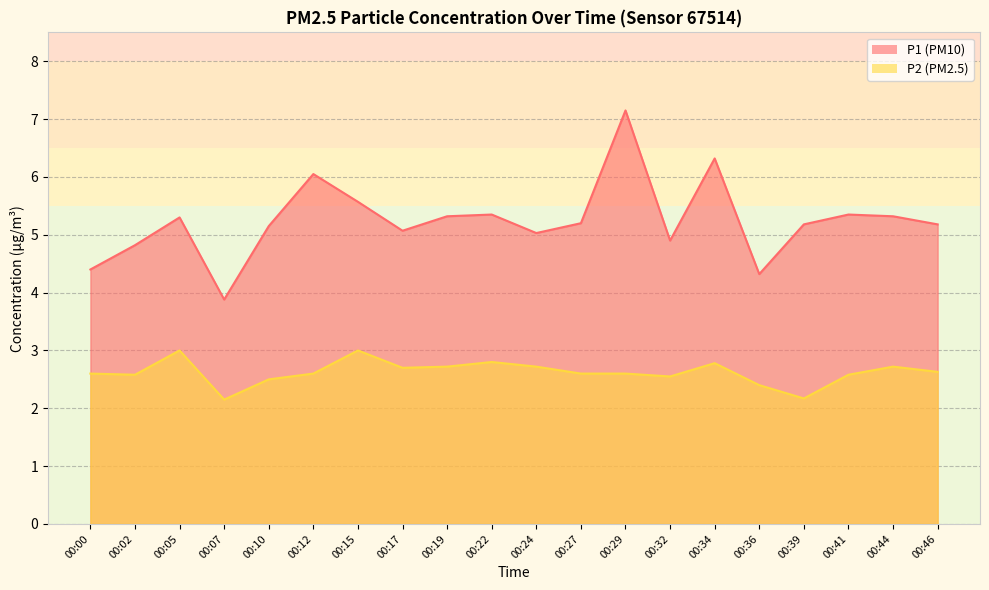

Where is the first local maximum for P1?

00:05